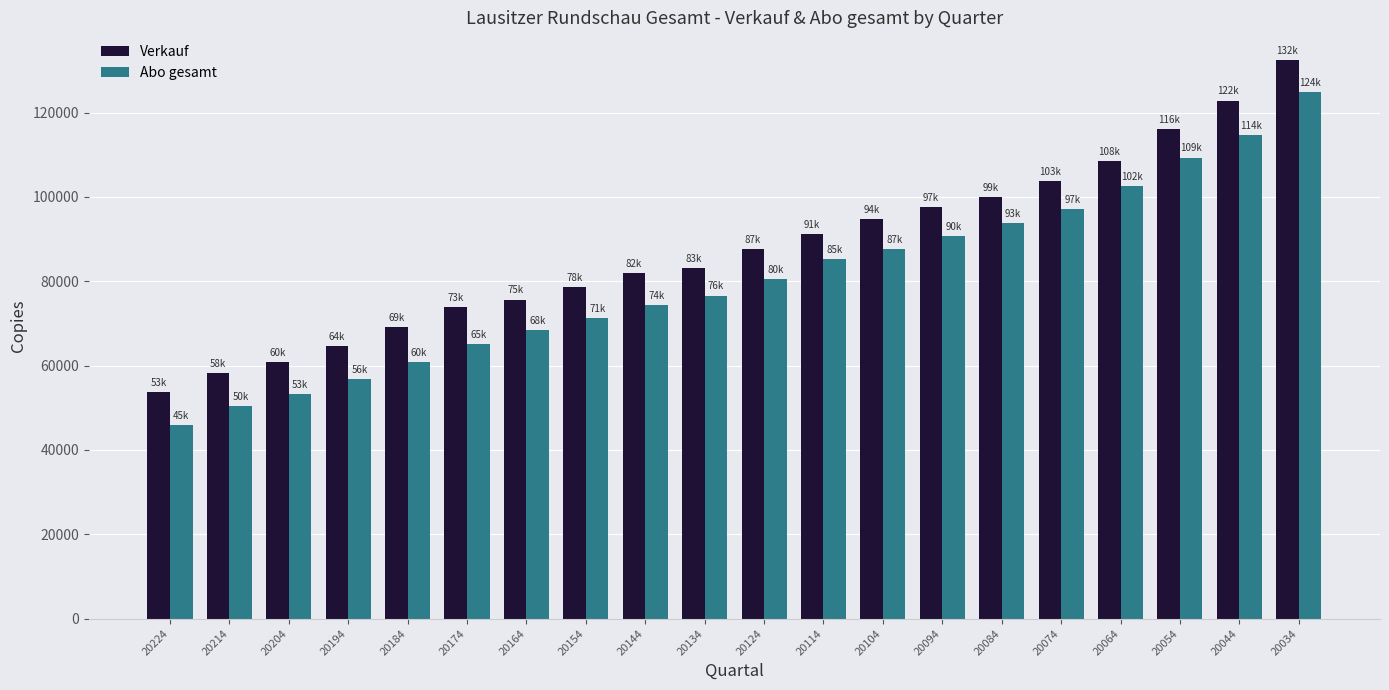

Reading left to right, transcribe all the data shown in this chart.

Verkauf: 53783	58242	60922	64633	69071	73915	75671	78537	82008	83080	87580	91173	94682	97577	99969	103836	108482	116019	122857	132406
Abo gesamt: 45870	50327	53181	56843	60910	65090	68440	71235	74303	76613	80511	85272	87634	90668	93763	97099	102523	109317	114616	124841